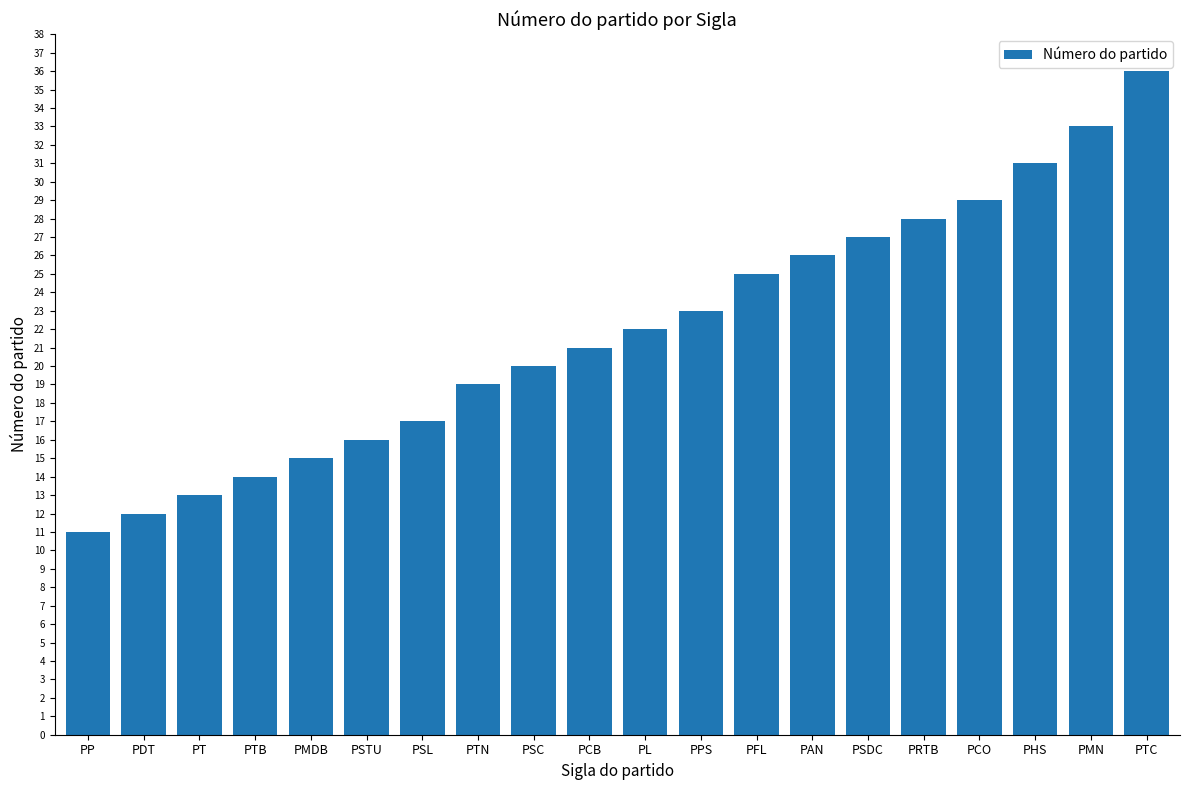

Read the value at PSC, to the nearest 5.

20